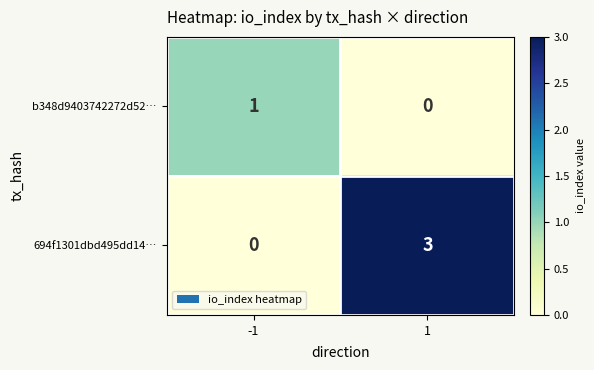

What is the difference between the maximum and minimum values in the 694f1301dbd495dd14… series?

3